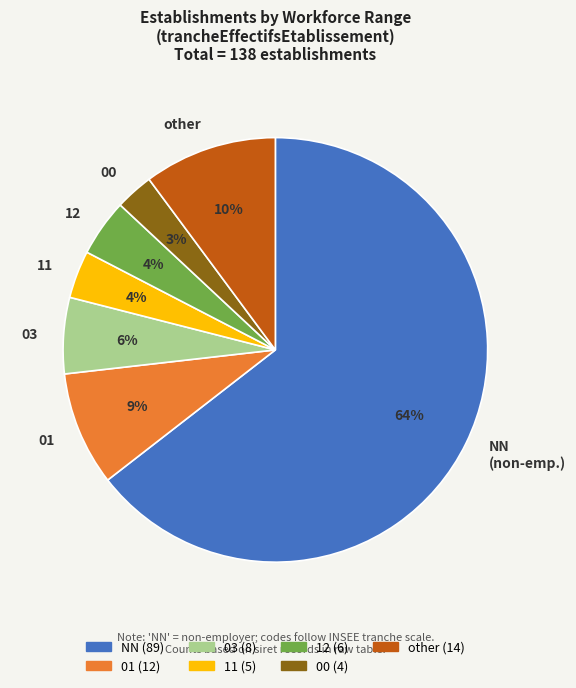

Approximately how many times larger is the value at 01 compared to 03?

1.5